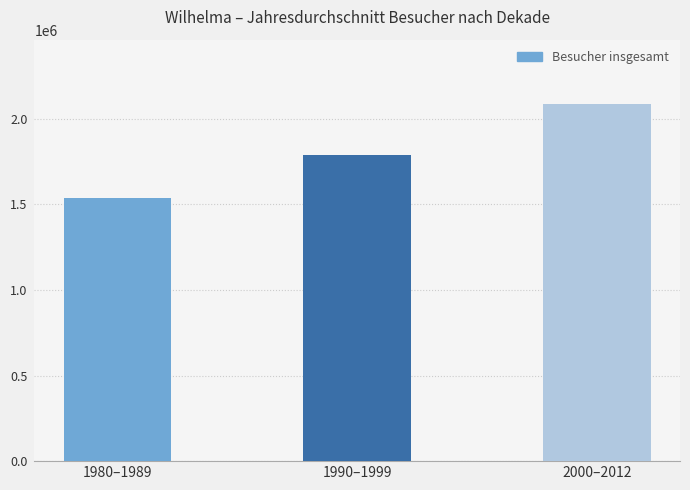

What is the sum of the values at 1980–1989 and 2000–2012?

3621850